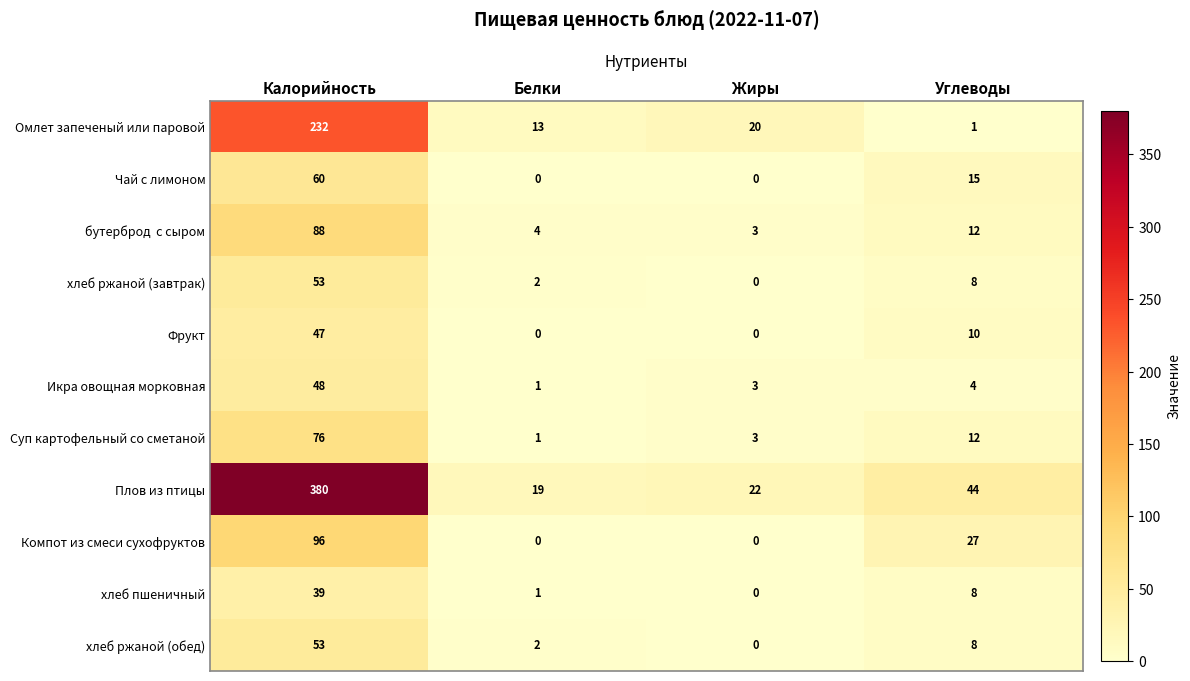

Count the number of data series in this chart.

11